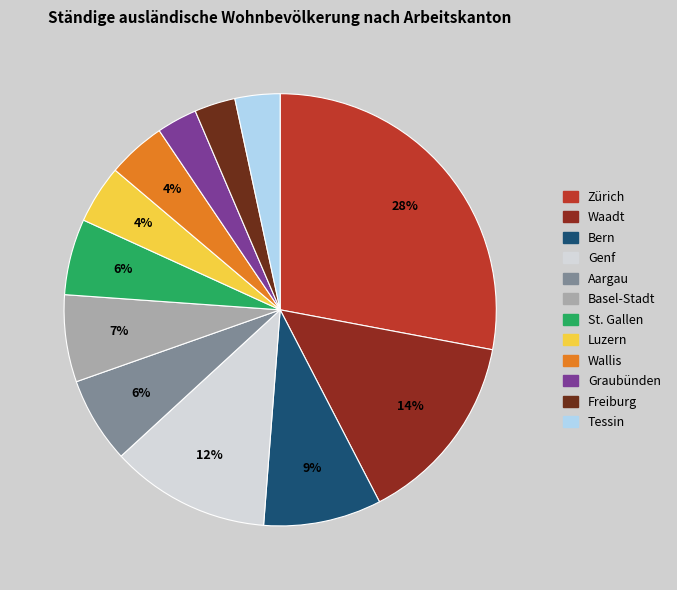

What portion of the pie excludes Graubünden?

97.0%